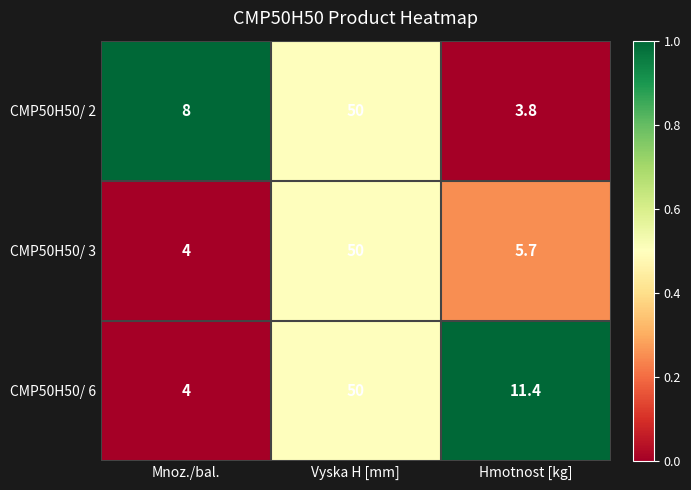

Where is CMP50H50/ 6 nearest to the value 27?

Hmotnost [kg]